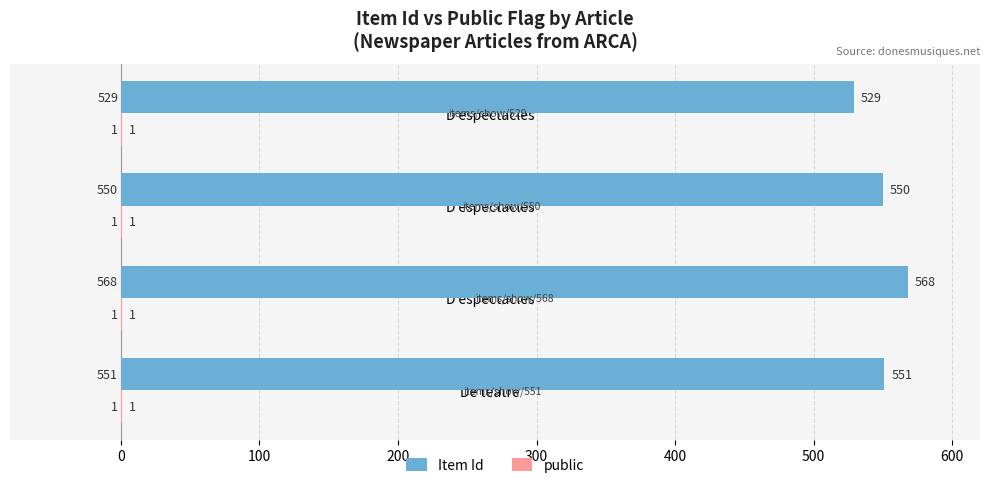

How many data points does each series have?

4